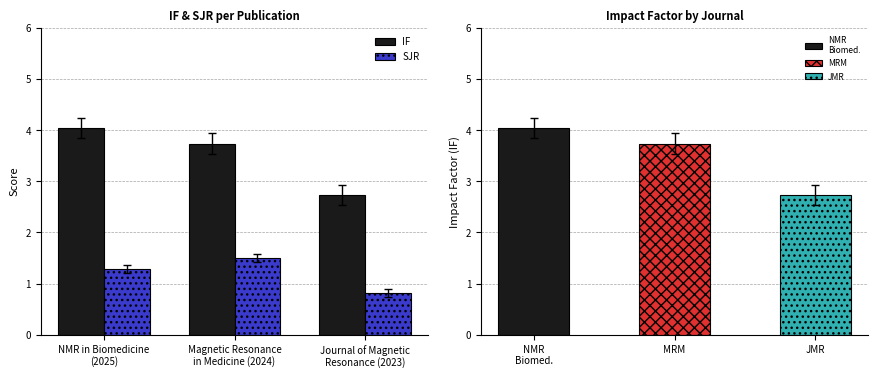

The value of IF at Magnetic Resonance
in Medicine (2024) is 5.2. True or false?

False